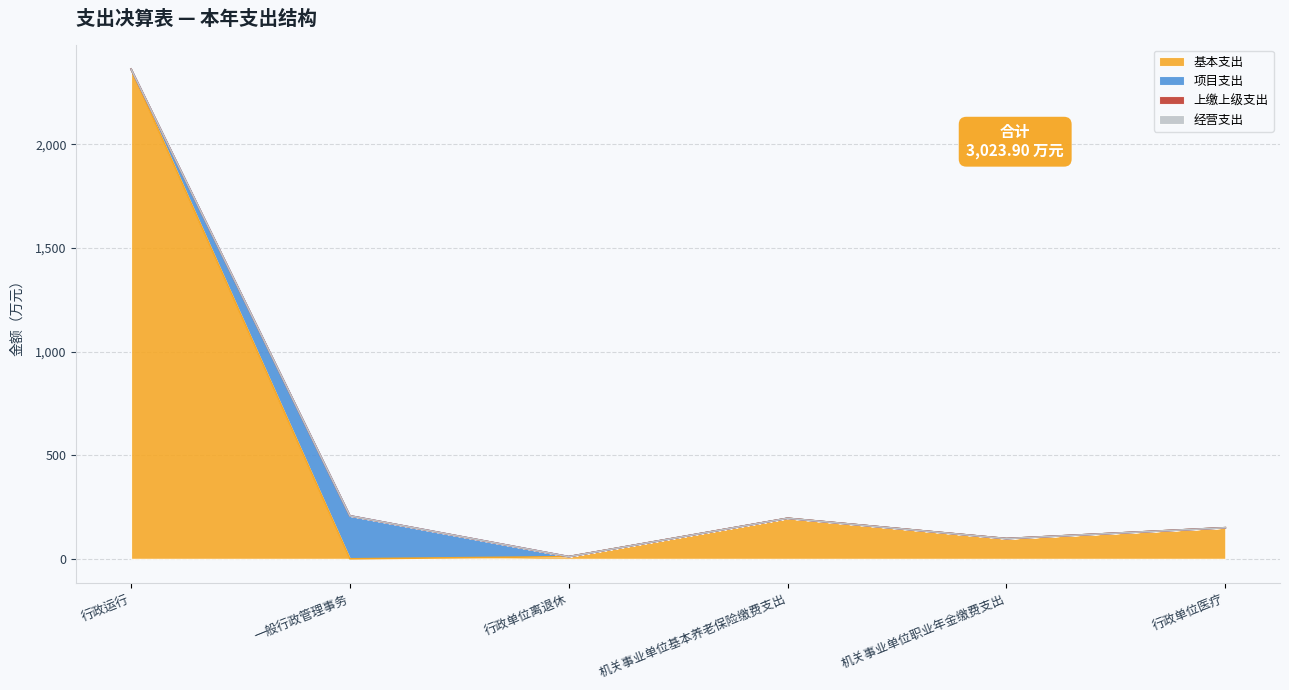

What is the label of the 6th point from the left?

行政单位医疗